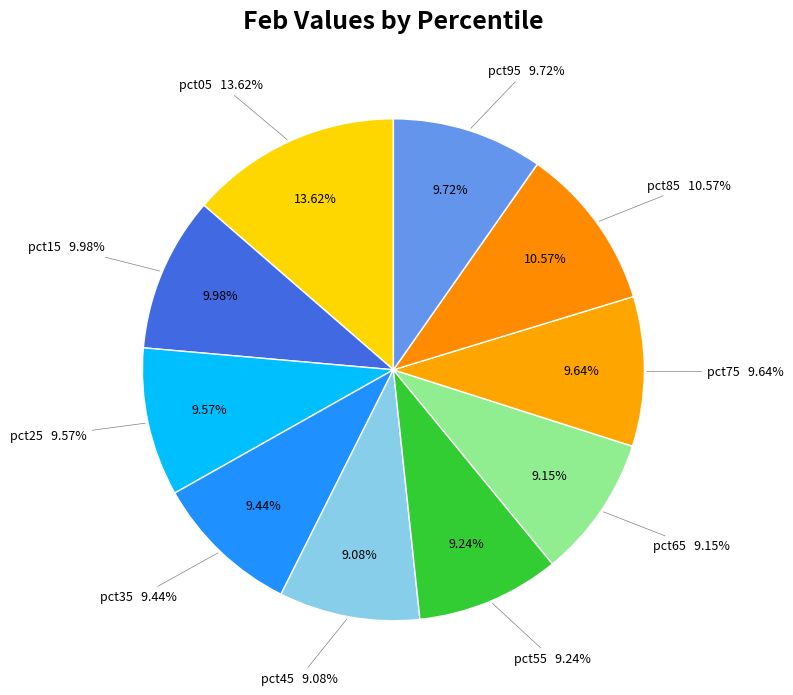

To the nearest percent, what is the combined percentage of pct75 and pct25?

19%